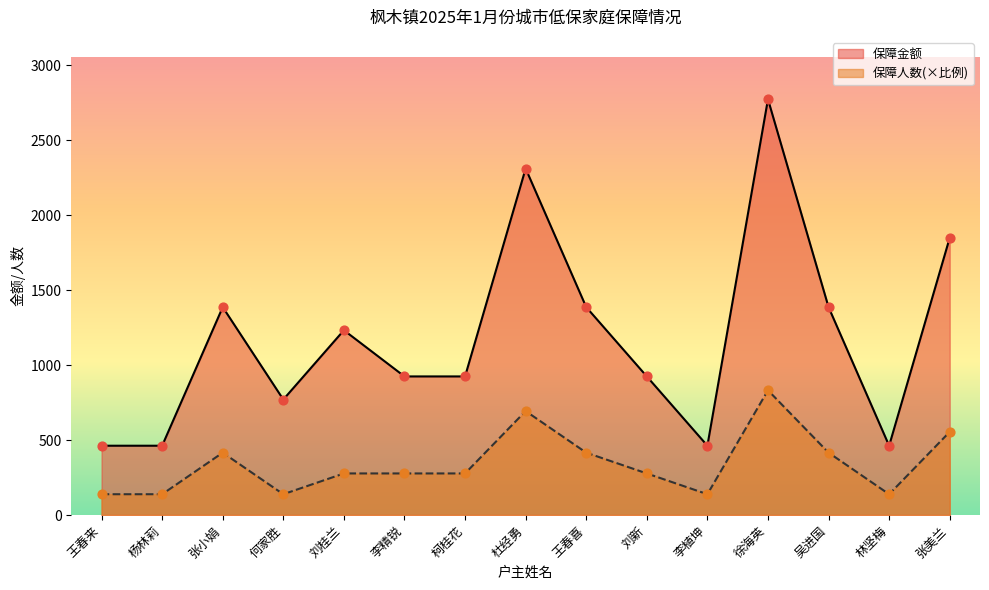

What are all the series names shown in the legend?

保障金额, 保障人数(×比例)